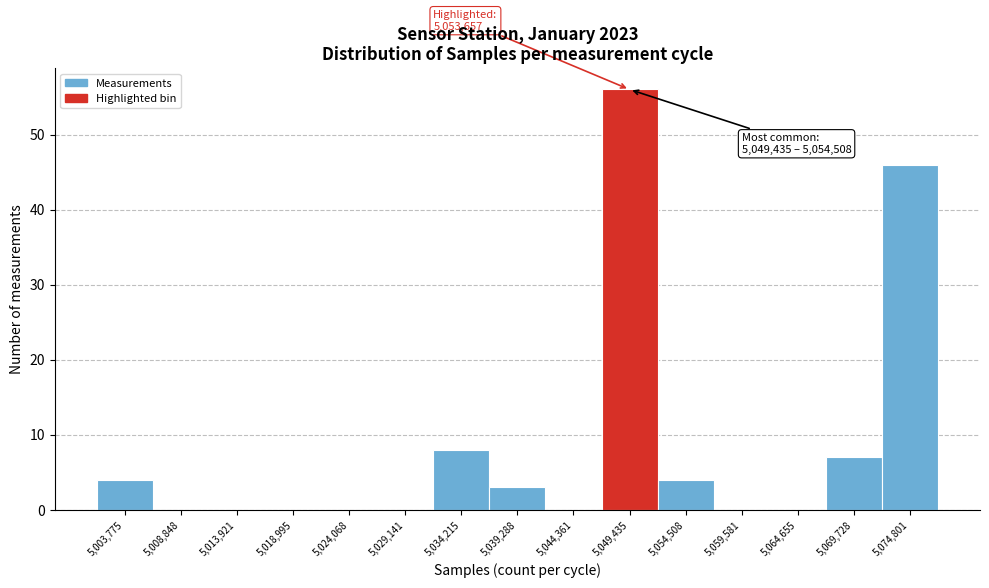

Reading left to right, what are all the values shown in this chart?

5,003,775=4	5,008,848=0	5,013,921=0	5,018,995=0	5,024,068=0	5,029,141=0	5,034,215=8	5,039,288=3	5,044,361=0	5,049,435=56	5,054,508=4	5,059,581=0	5,064,655=0	5,069,728=7	5,074,801=46